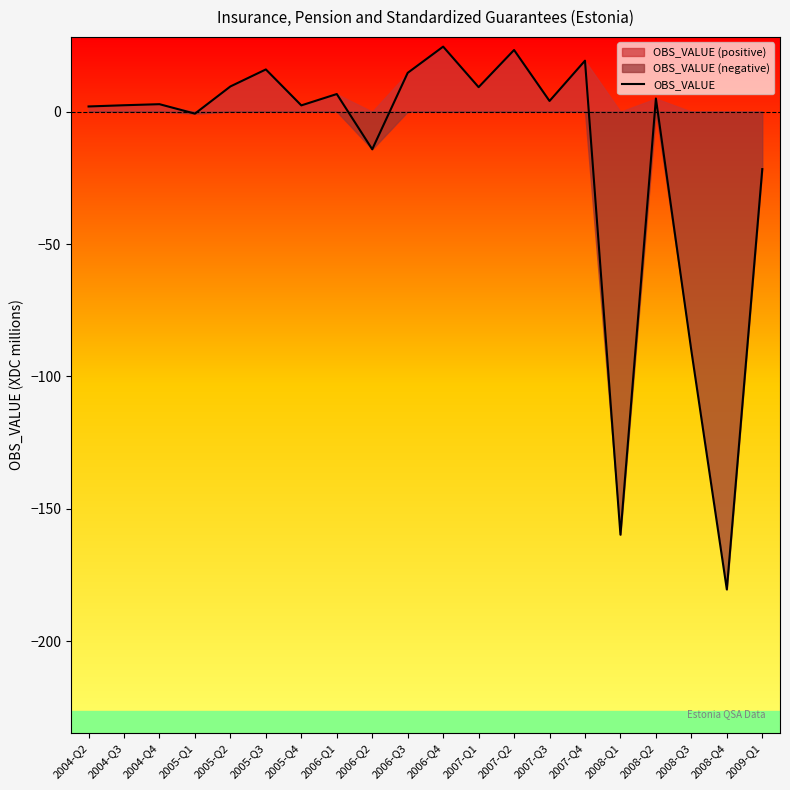

At which category does the chart reach its peak across all series?

2006-Q4